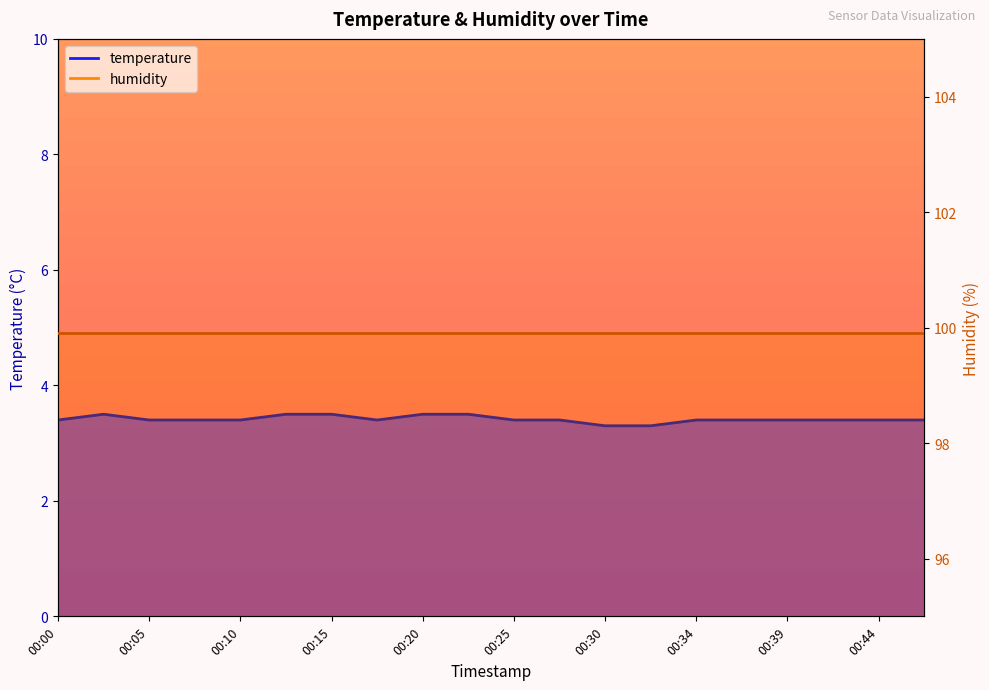

Rank the categories by value from highest to lowest.

00:03, 00:13, 00:15, 00:20, 00:22, 00:00, 00:05, 00:08, 00:10, 00:17, 00:25, 00:27, 00:34, 00:37, 00:39, 00:42, 00:44, 00:47, 00:30, 00:32